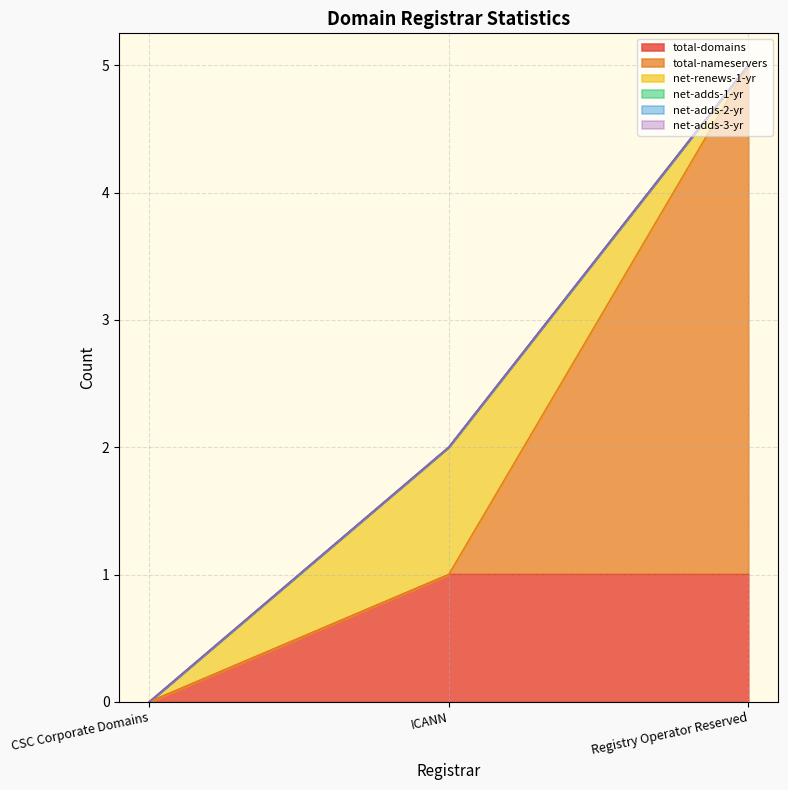

Does the chart have visible grid lines?

Yes